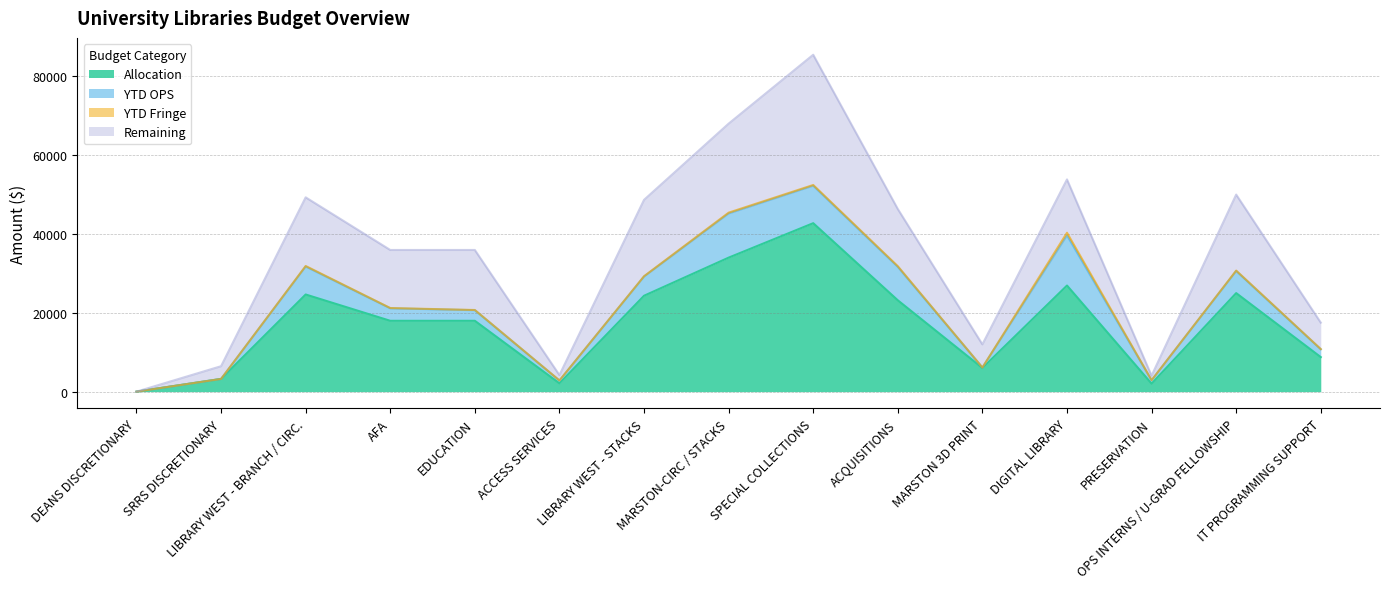

How many values in YTD Fringe are above zero?

13